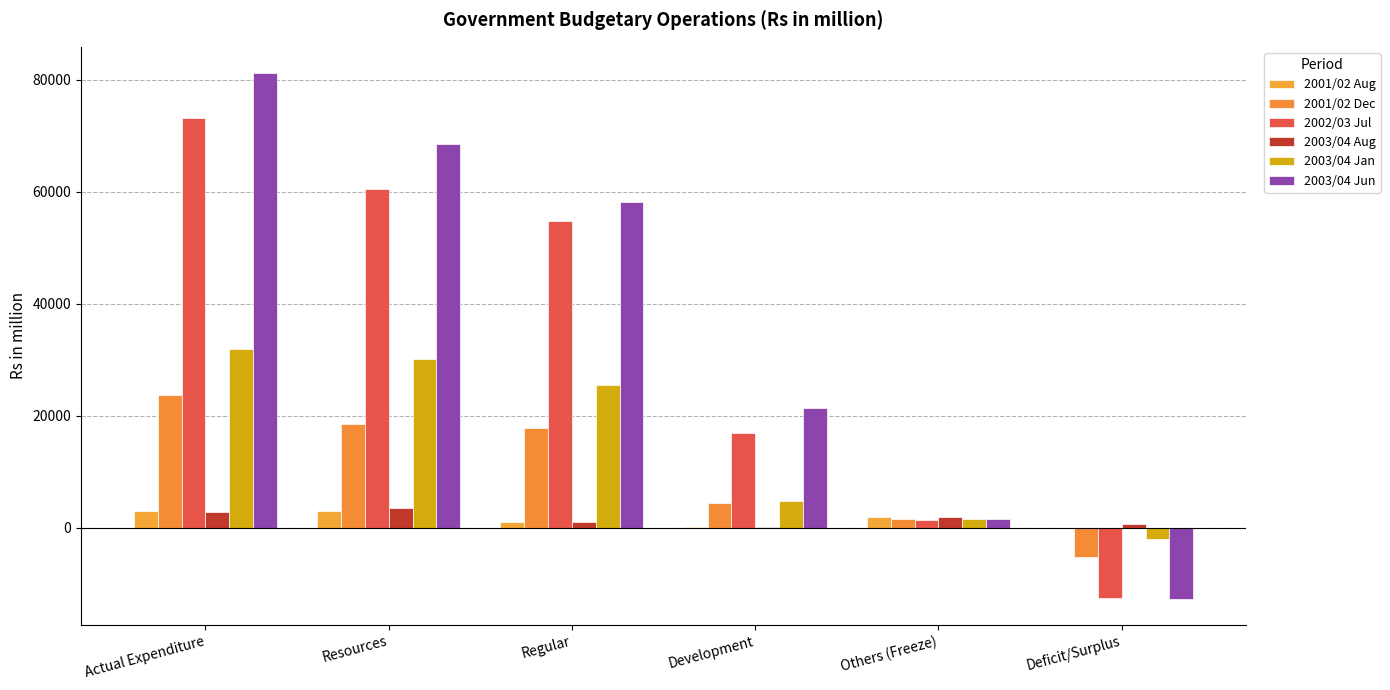

What position from the left is Others (Freeze)?

5